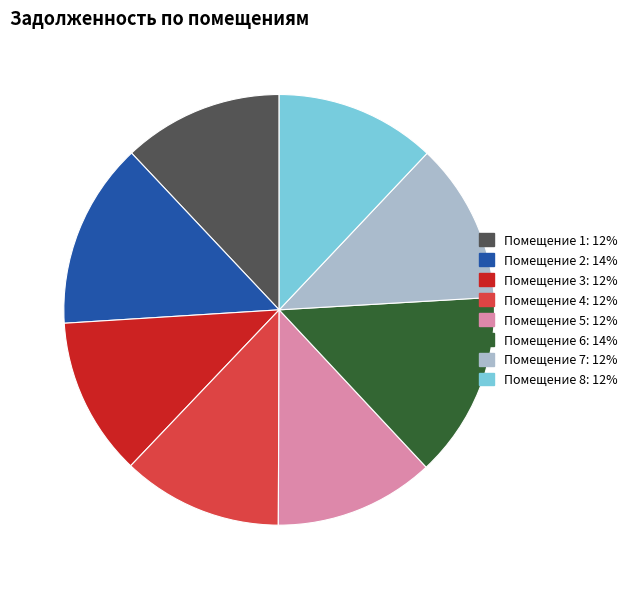

Is the sum of Помещение 8: 12% and Помещение 1: 12% greater than half?

No